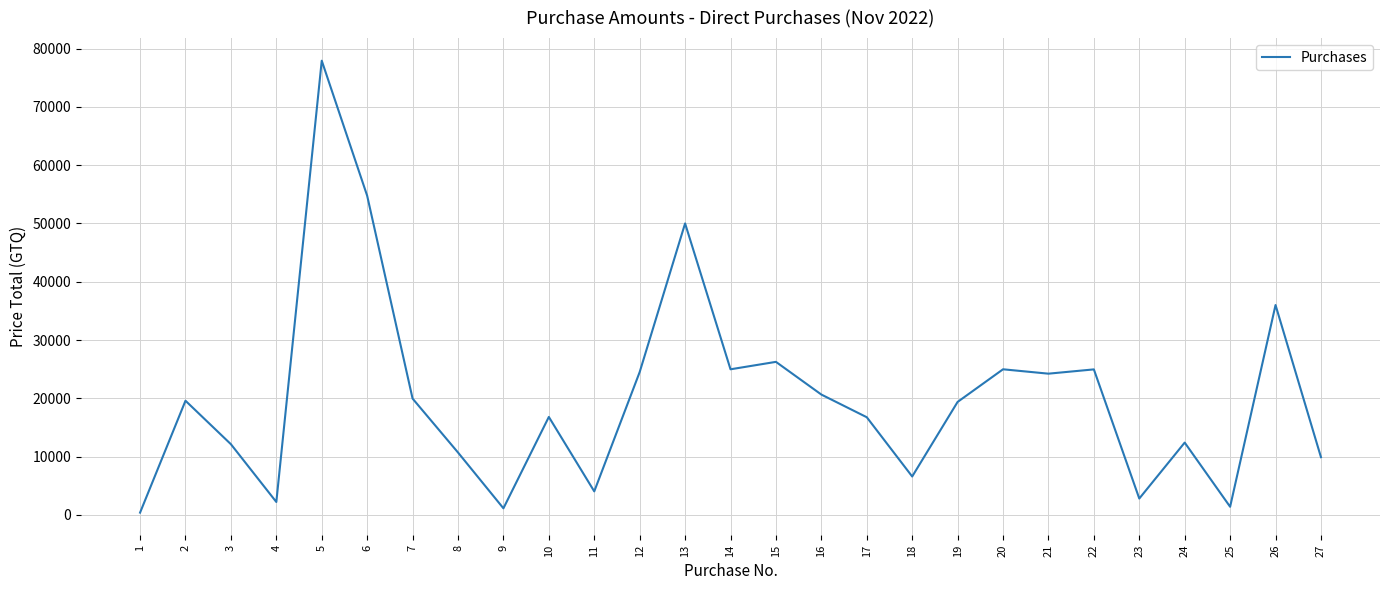

How many interior local valleys (lower than both neighbors) does the data have?

8